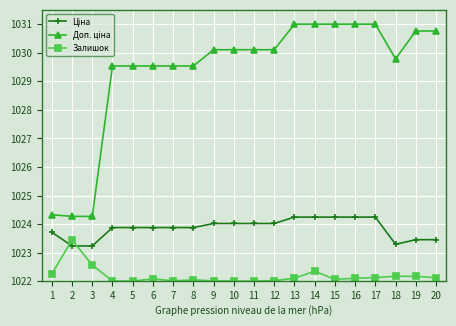

Where is the first local maximum for Залишок?

2